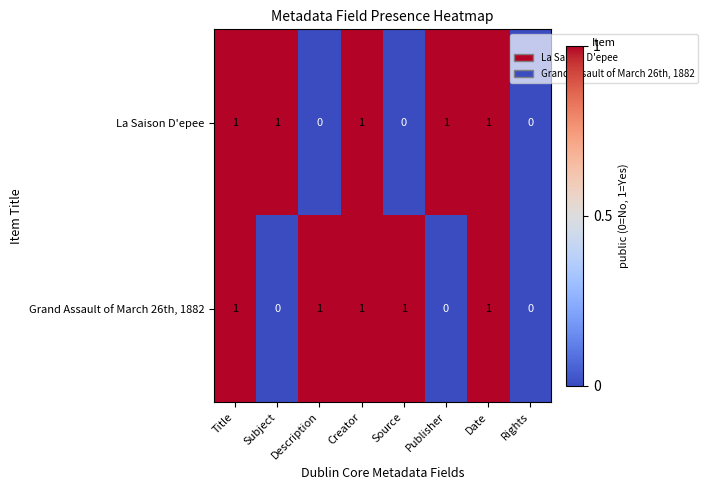

How many La Saison D'epee values are between 0 and 1?

8